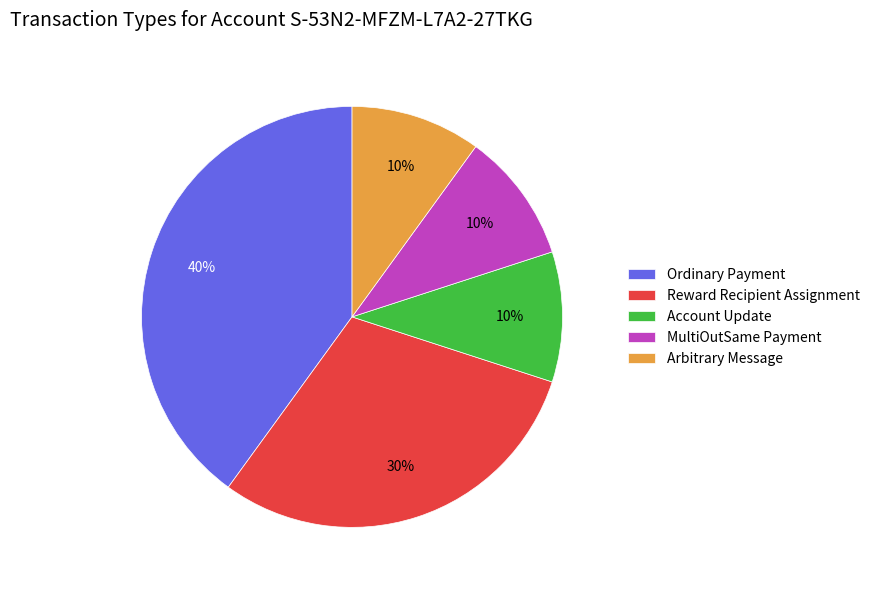

To the nearest percent, what portion does MultiOutSame Payment represent?

10%